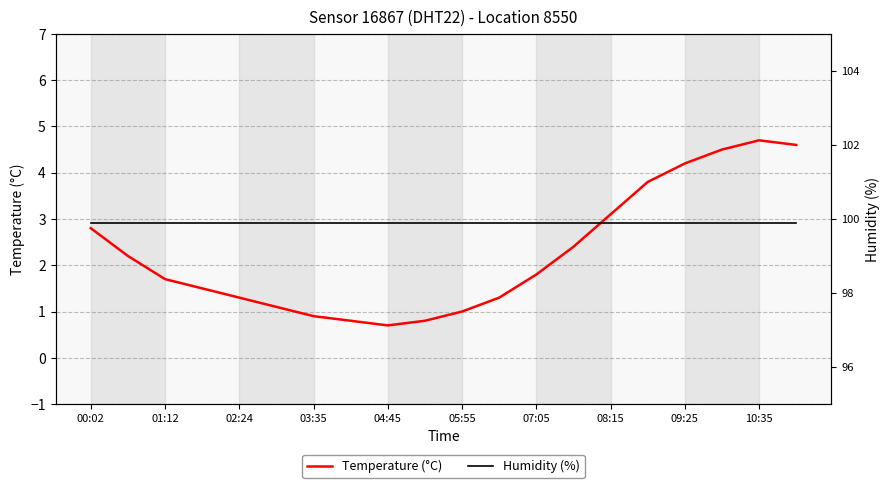

At how many categories does at least one series exceed 13?

20